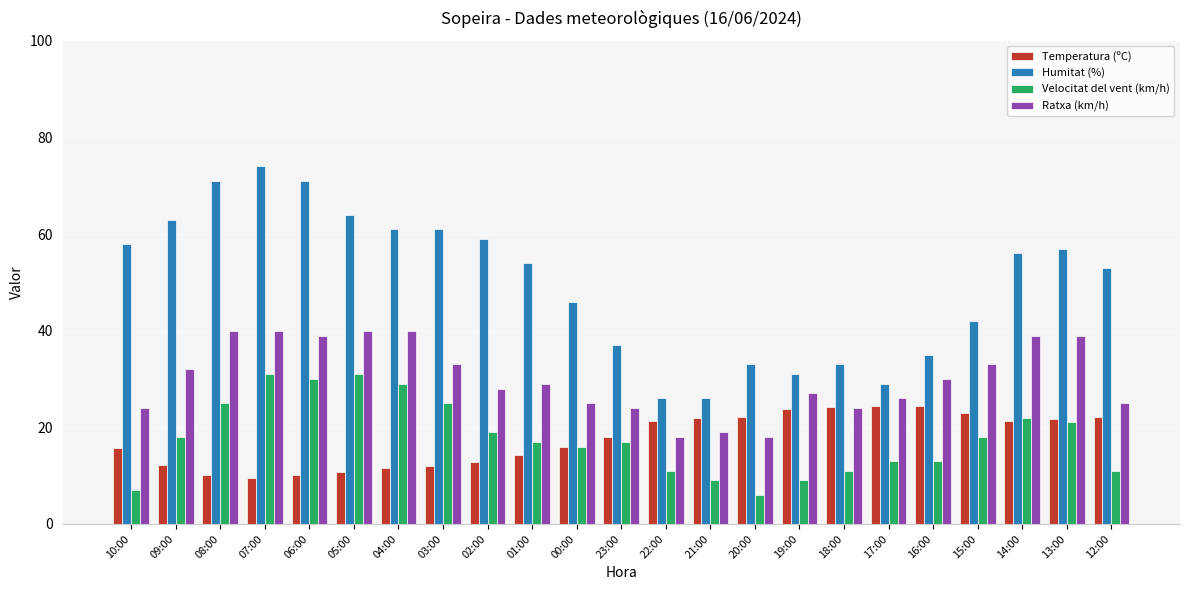

At which label is Ratxa (km/h) closest to 29?

01:00